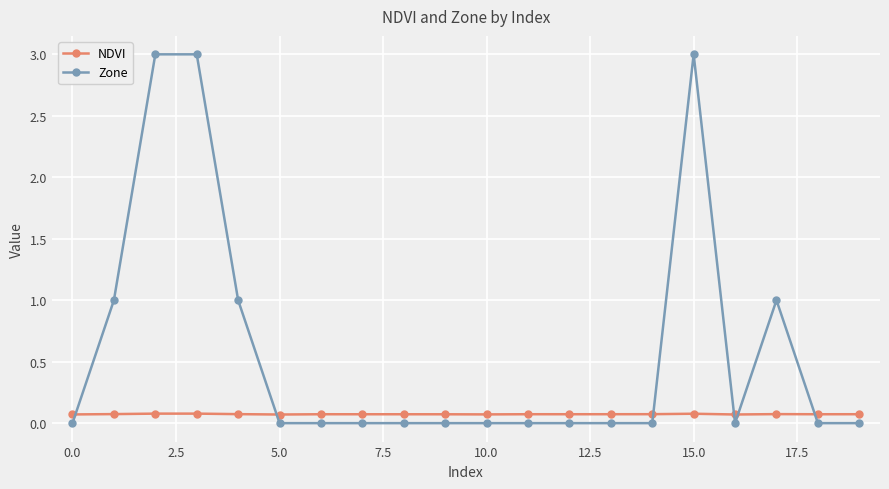

Which series has the largest total across all categories?

Zone